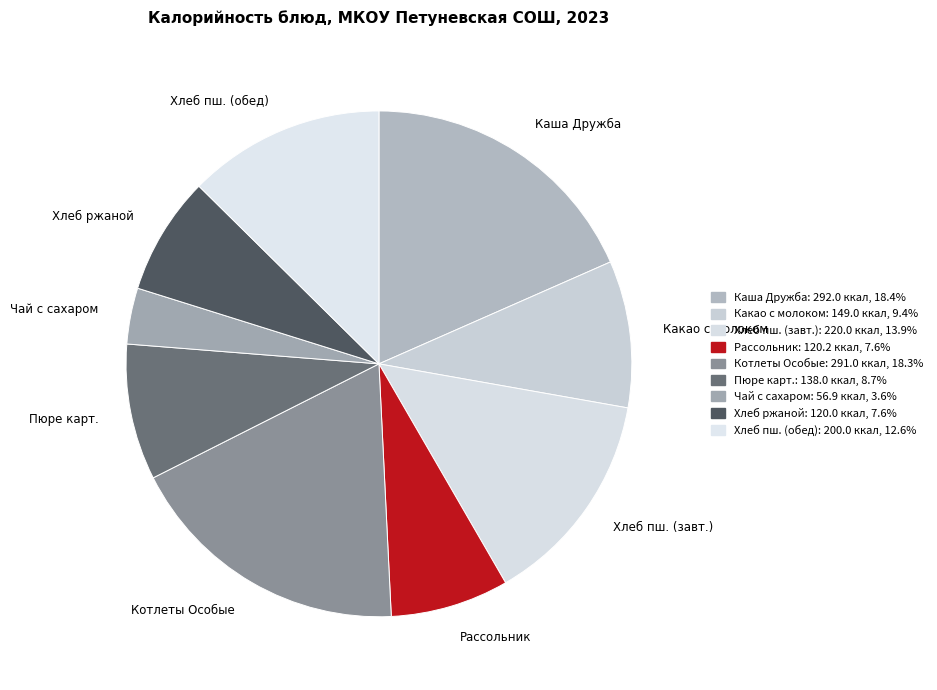

Which has a higher value, Какао с молоком or Хлеб пш. (обед)?

Хлеб пш. (обед)